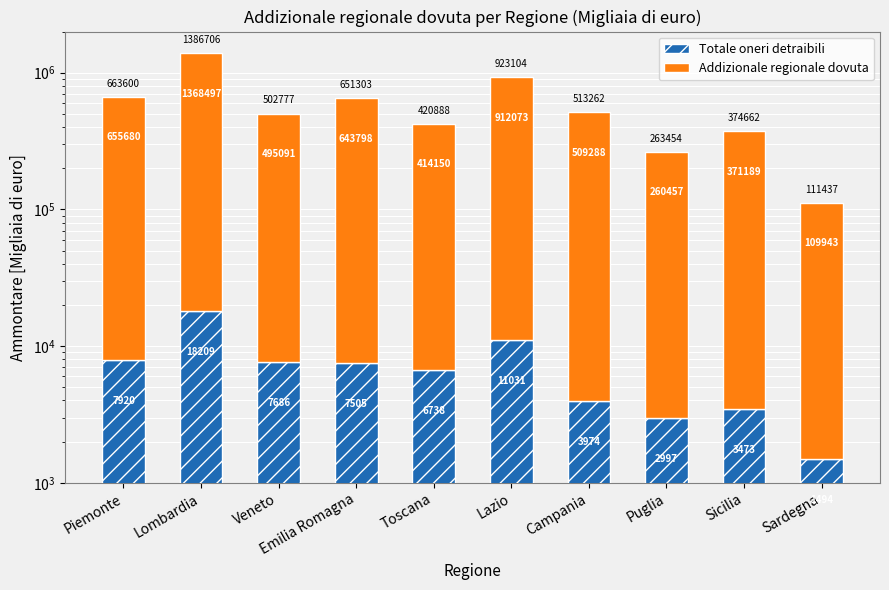

What is the sum of all Totale oneri detraibili values?

71027